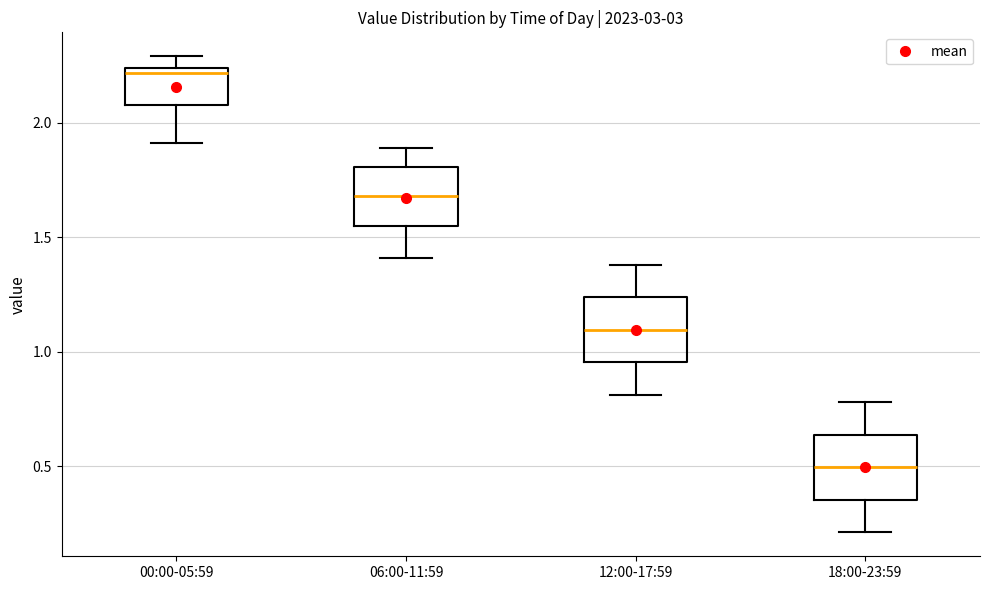

Reading left to right, transcribe this box plot: for each box, give where its median line is, the range the box spans, and where its two whiskers end, as read against the y-axis. The values are not printed on the chart, so give them approximately, as read against the axis.

00:00-05:59: median 2.20, box 2.10 to 2.25, whiskers 1.90 to 2.30
06:00-11:59: median 1.70, box 1.55 to 1.80, whiskers 1.40 to 1.90
12:00-17:59: median 1.10, box 0.95 to 1.25, whiskers 0.80 to 1.40
18:00-23:59: median 0.50, box 0.35 to 0.65, whiskers 0.20 to 0.80